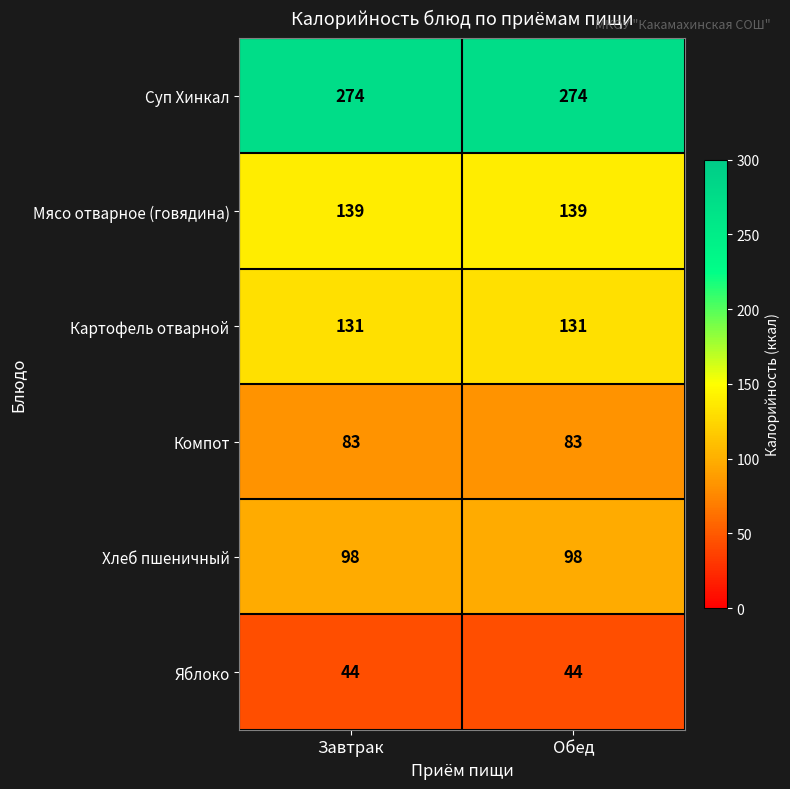

List the series in order of their peak value, highest first.

Суп Хинкал, Мясо отварное (говядина), Картофель отварной, Хлеб пшеничный, Компот, Яблоко